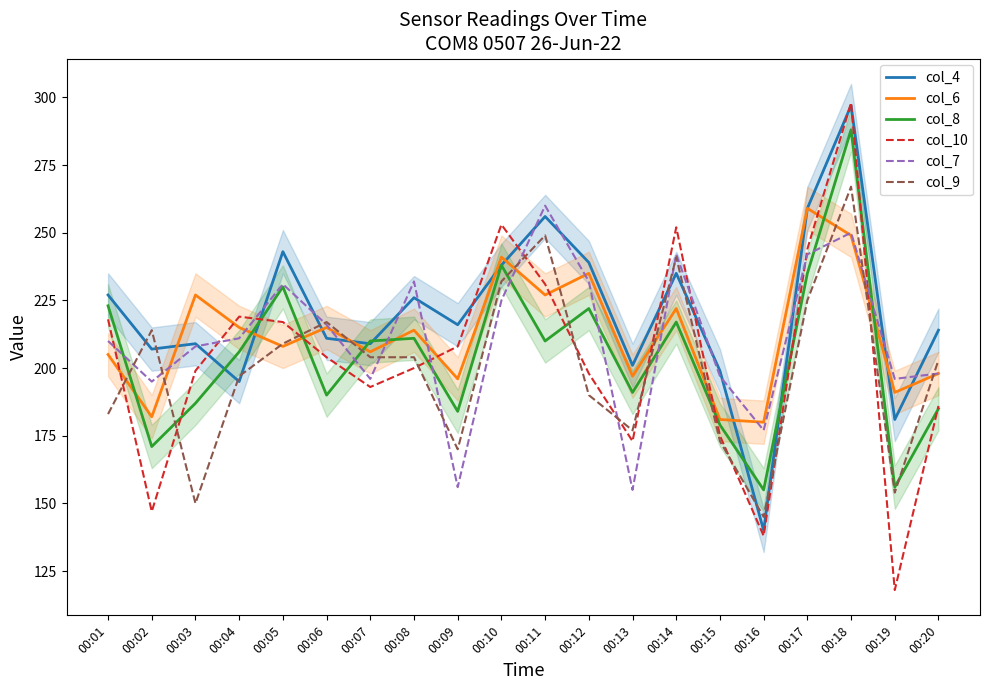

Which category has the lowest value in the col_4 series?

00:16